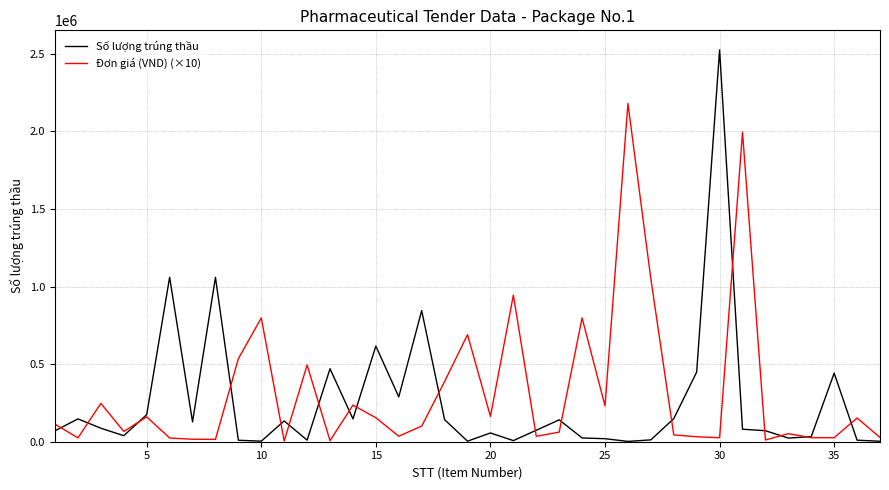

Which series has the largest range (max minus min)?

Số lượng trúng thầu